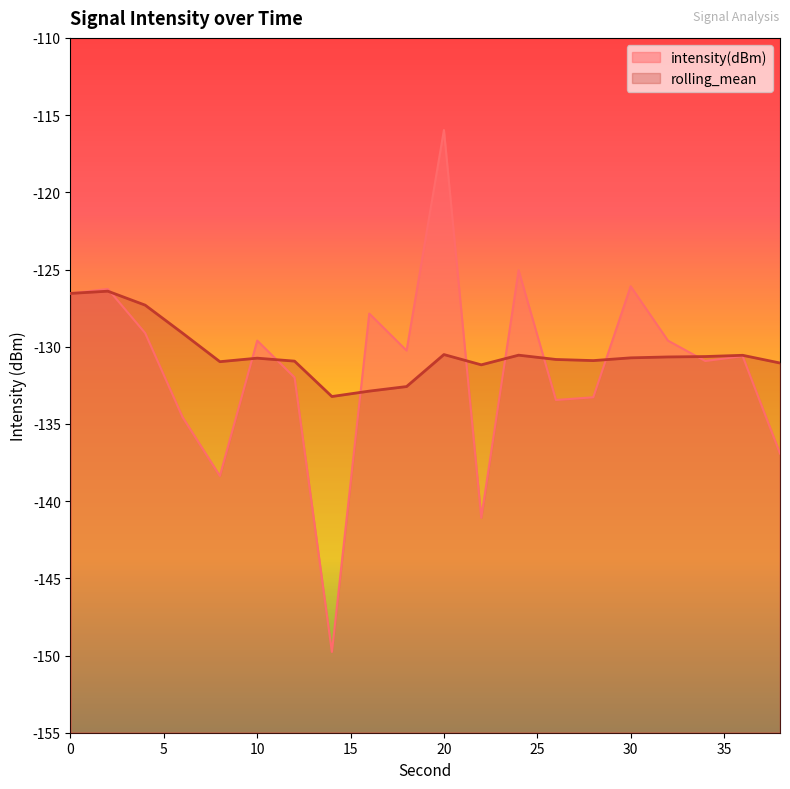

At how many categories does at least one series exceed -136?

20